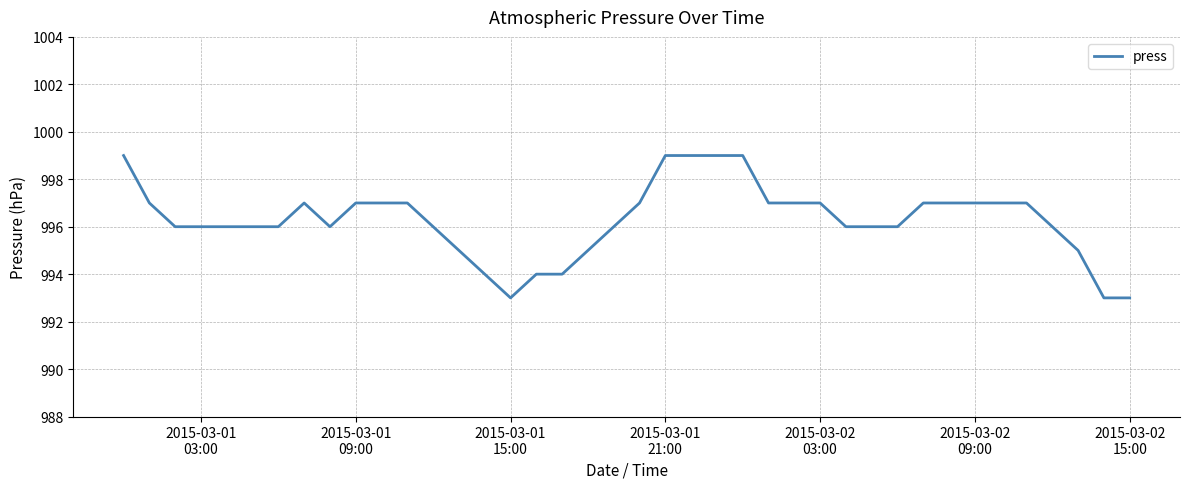

What is the difference between the maximum and minimum values?

6